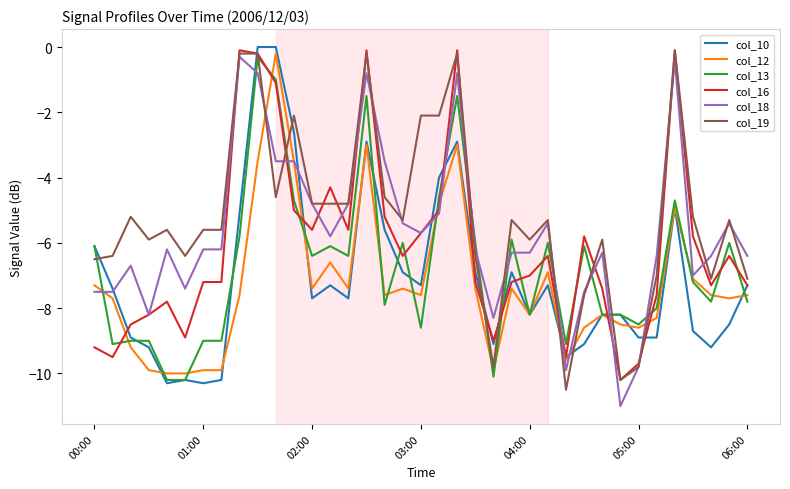

What is the minimum value for col_12?

-10.0